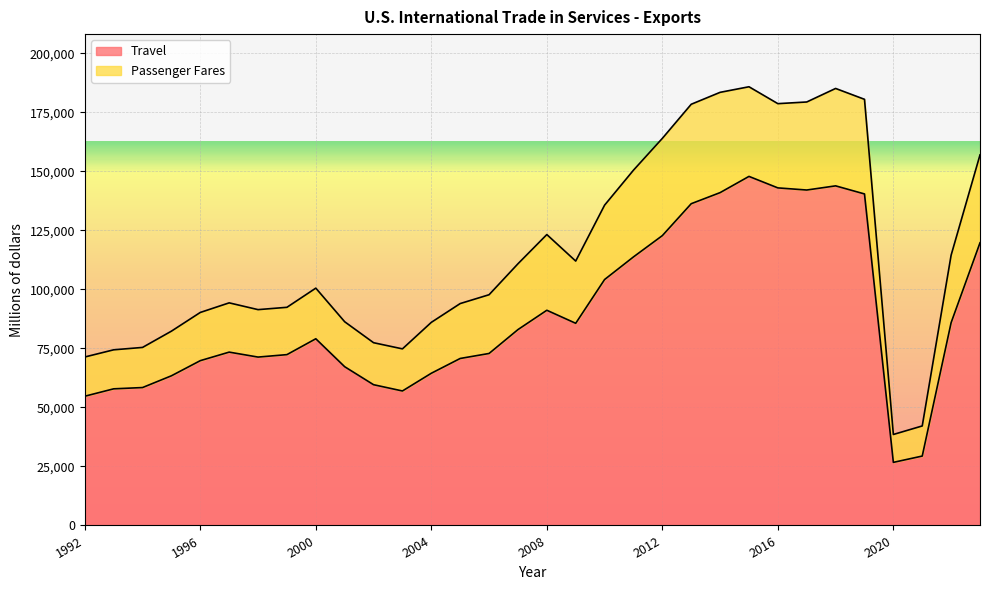

True or false: the data shows 29623 at 1998.

False